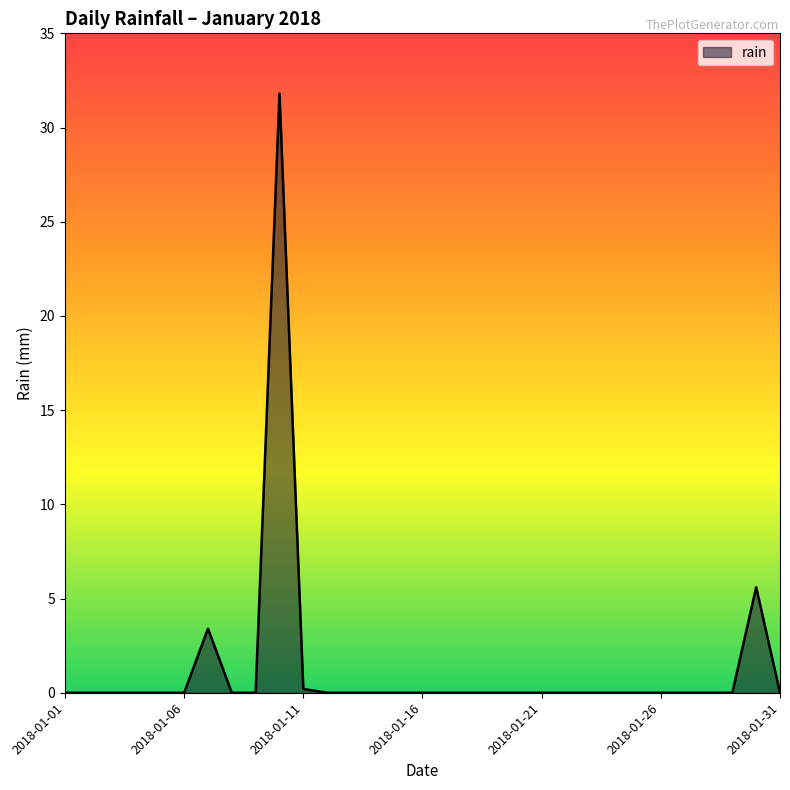

What is the greatest value displayed?

31.8